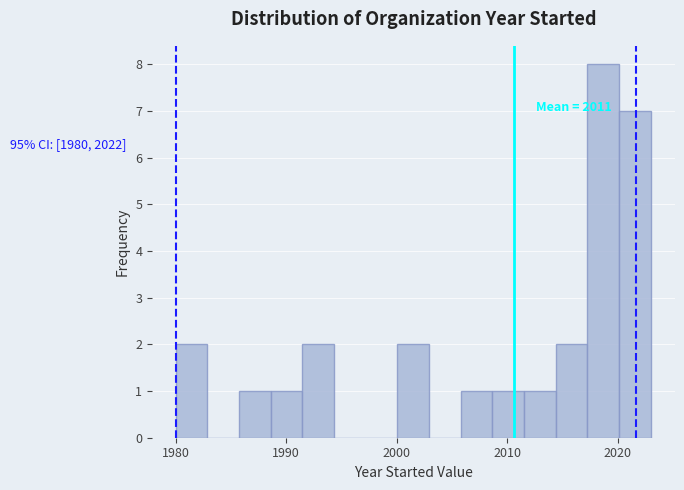

Around what value on the x-axis is the tallest bar? Give the approximate position of its centre, as read against the axis.

2019